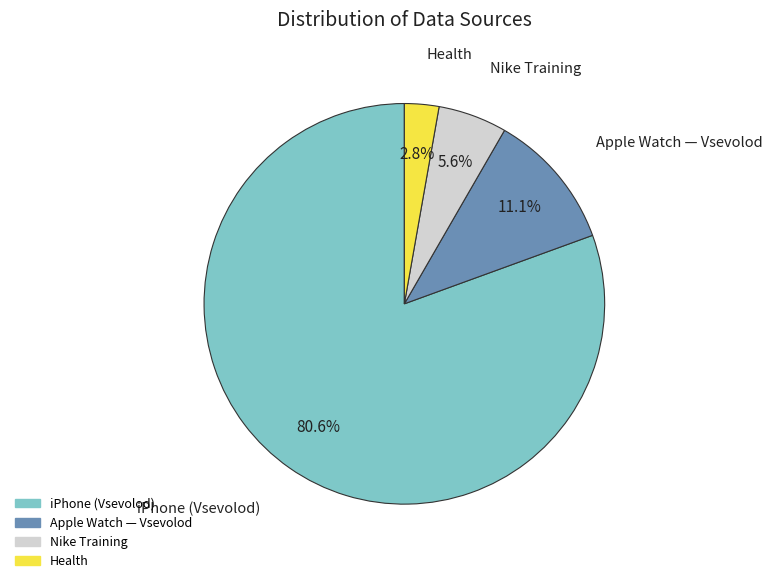

Rank the categories by value from lowest to highest.

Health, Nike Training, Apple Watch — Vsevolod, iPhone (Vsevolod)